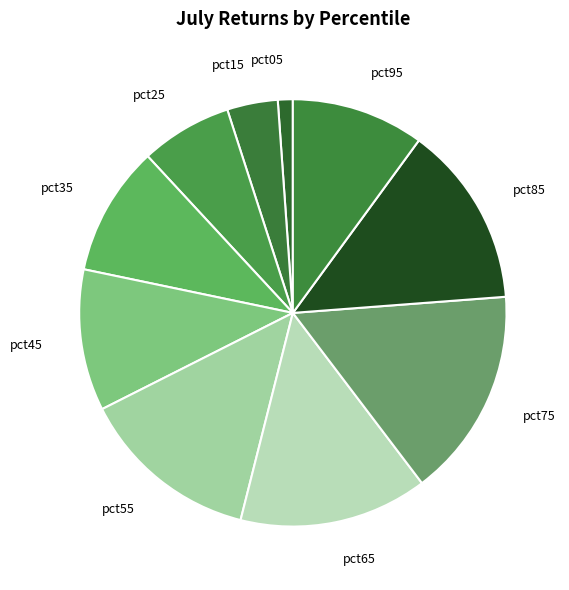

The pct45 slice represents 11% of the pie. True or false?

True